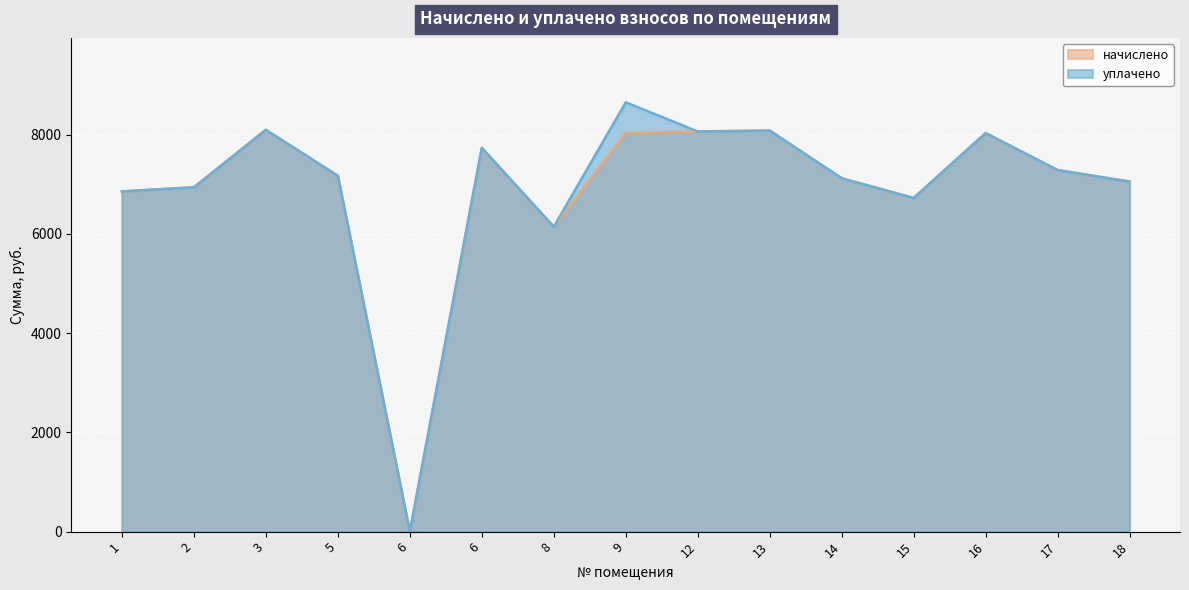

True or false: уплачено has a value of 2083.7 at 18.

False